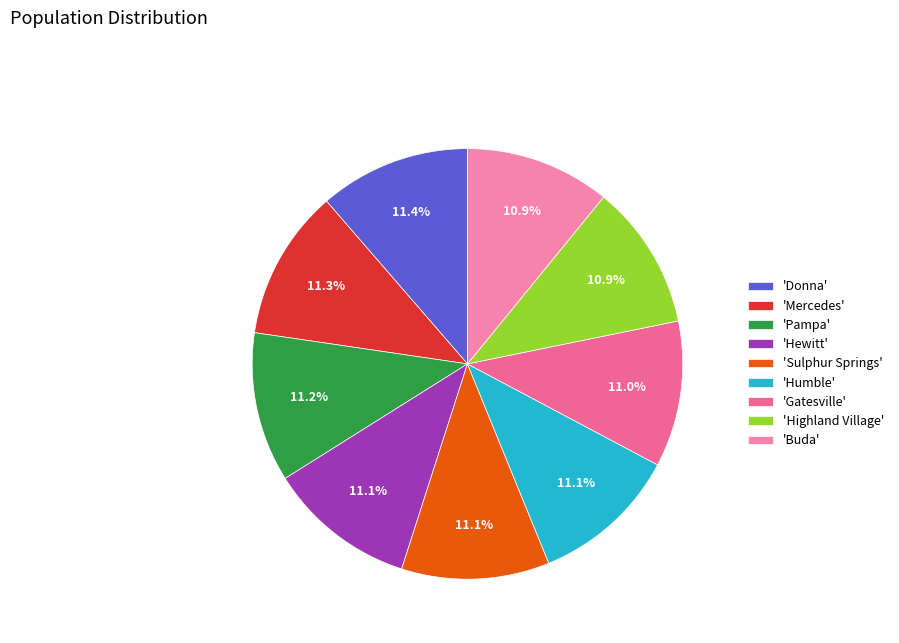

Is there any slice that represents more than half of the pie?

No